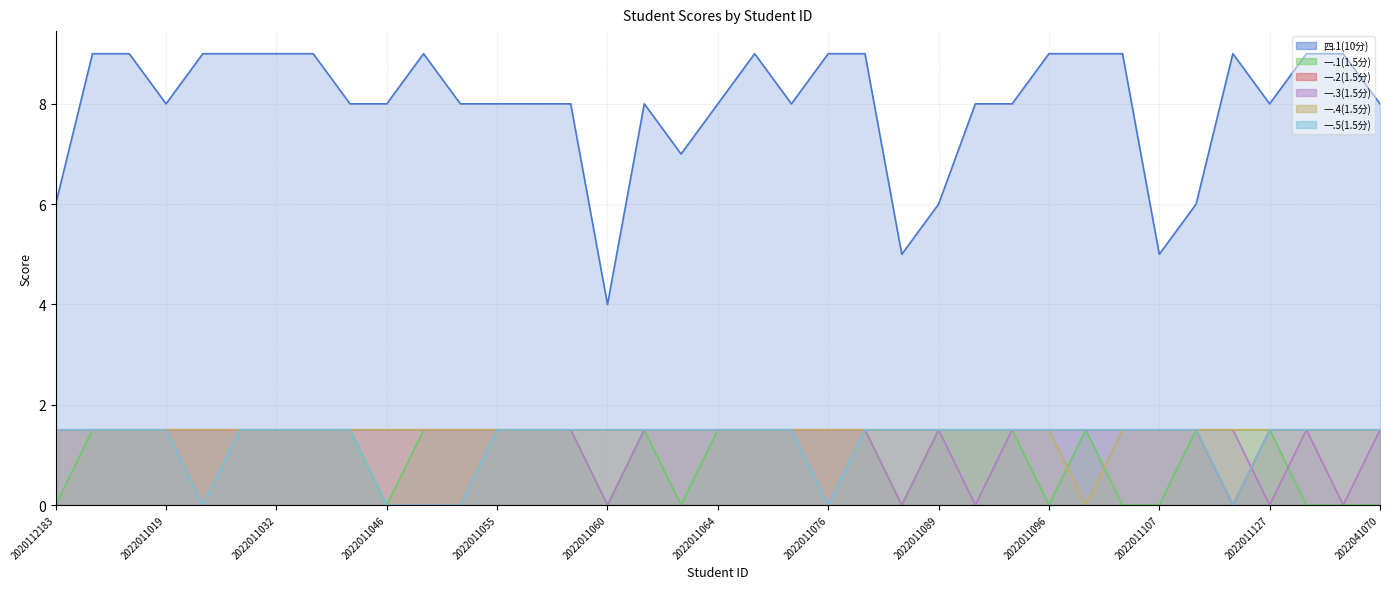

At which category is the sum across all series the highest?

2022011012